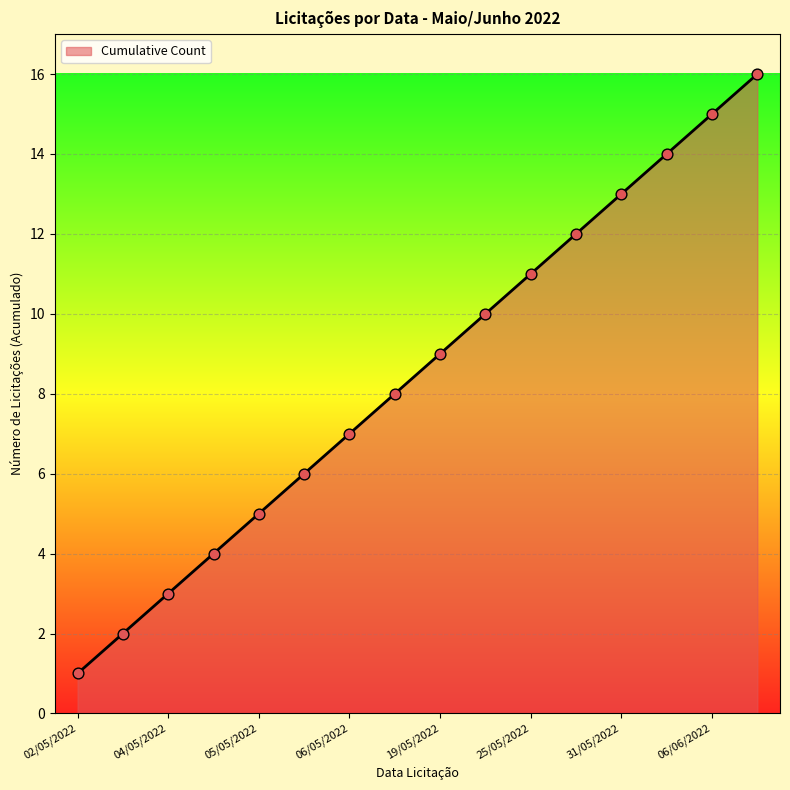

What is the greatest value displayed?

16